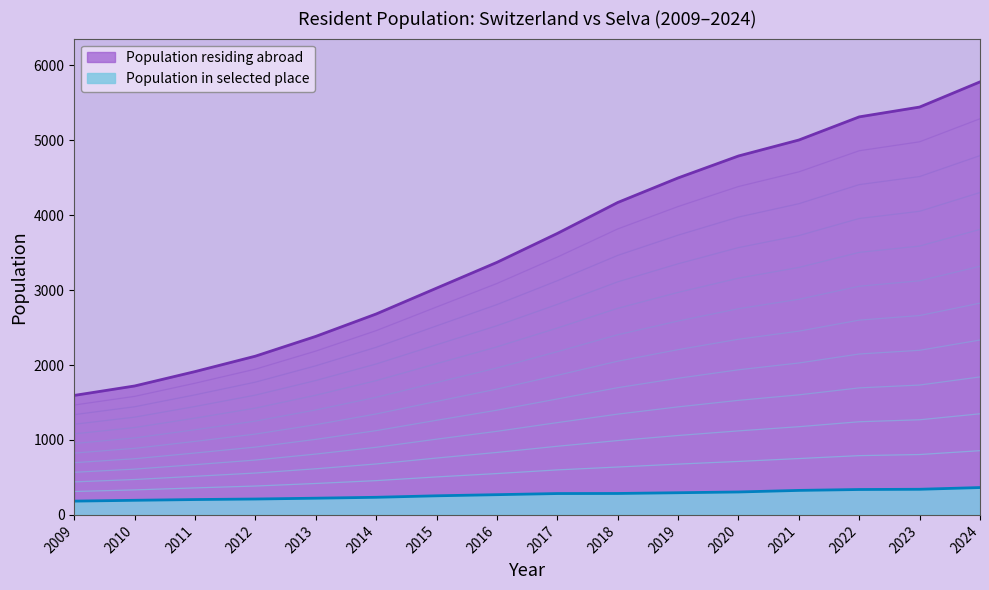

What are all the series names shown in the legend?

Population residing abroad, Population in selected place